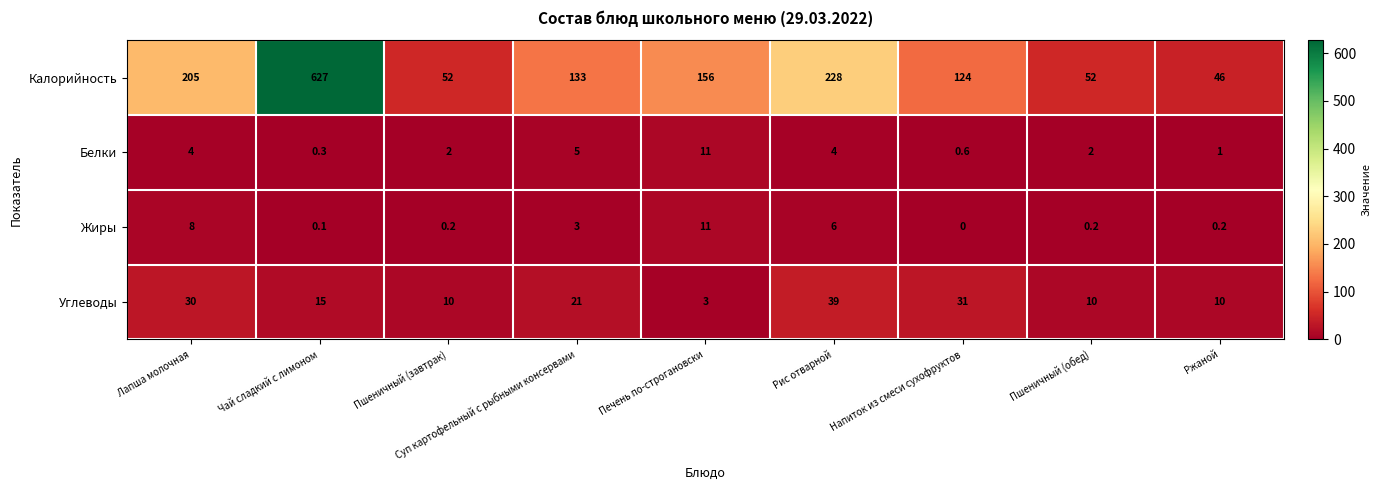

The Углеводы series shows 13.0 at Рис отварной. True or false?

False